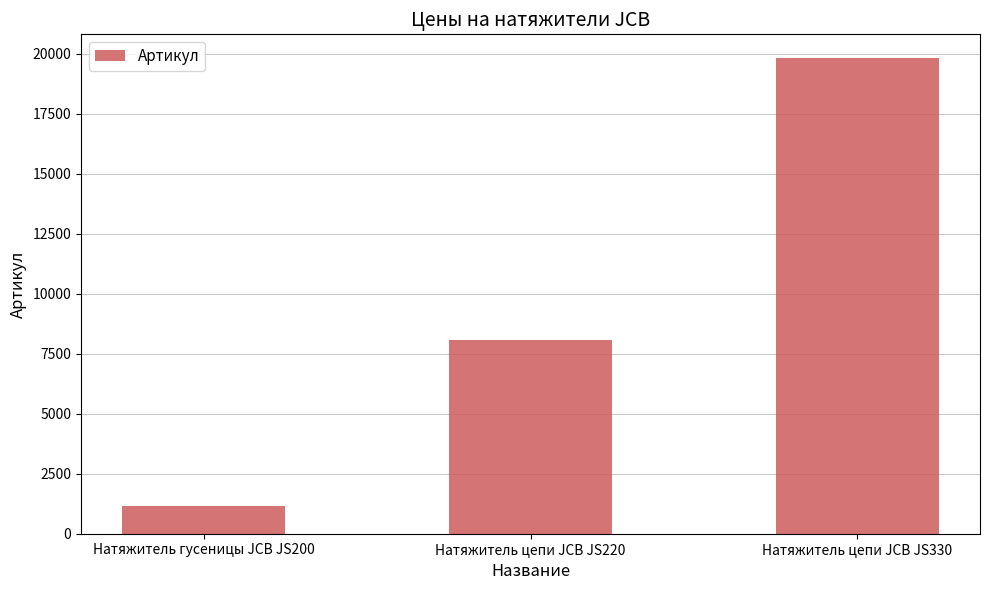

What is the ratio of the value at Натяжитель цепи JCB JS330 to the value at Натяжитель гусеницы JCB JS200?

17.3